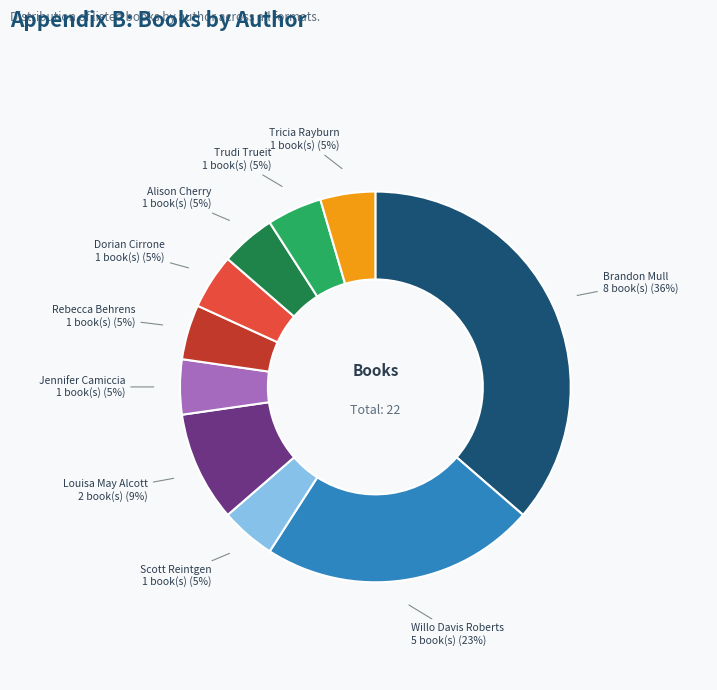

True or false: Trudi Trueit accounts for 5% of the total.

True